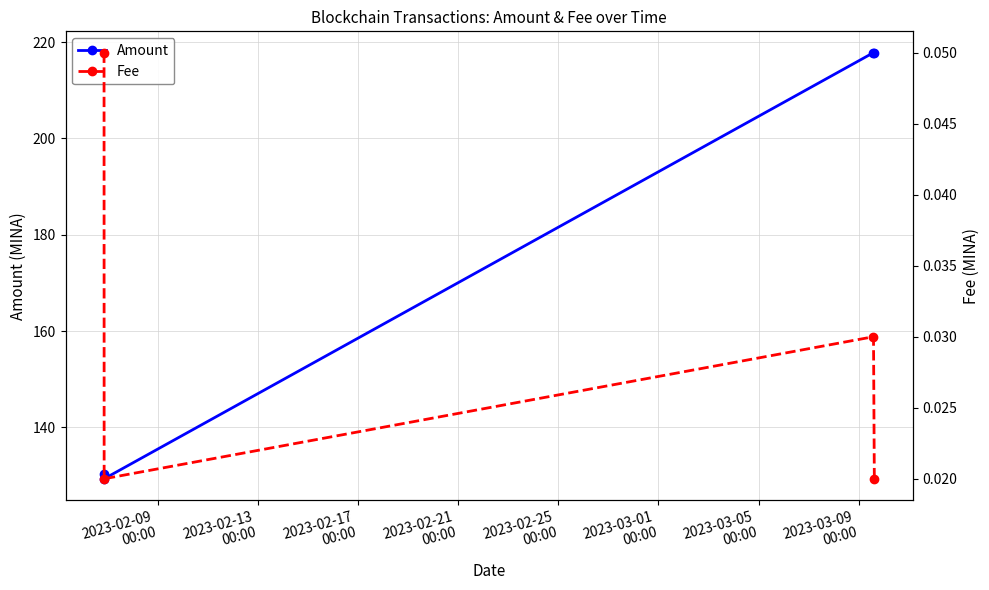

What is the difference between the second highest and second lowest values in the Amount series?

87.4